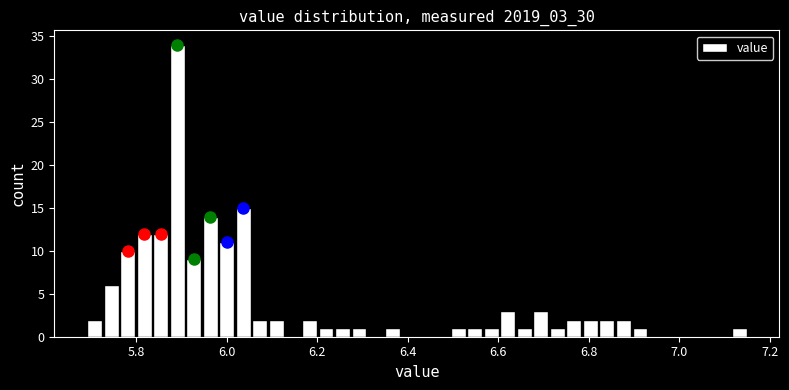

Read against the x-axis, roughly where is the centre of the tallest bar?

5.90